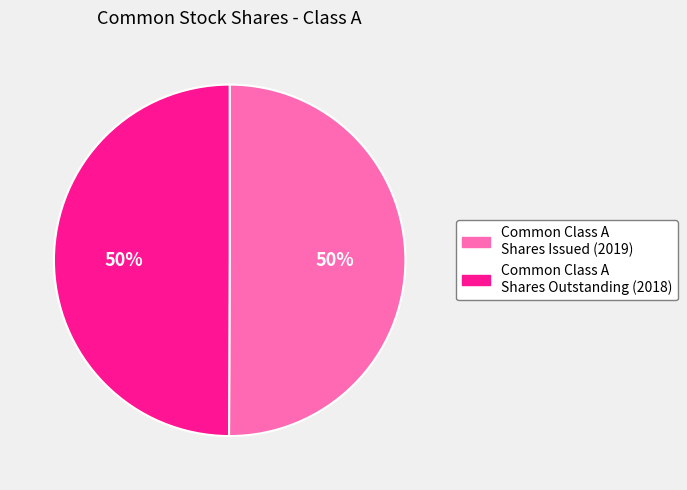

To the nearest percent, what percentage of the pie is Common Class A Shares Outstanding (2018)?

50%